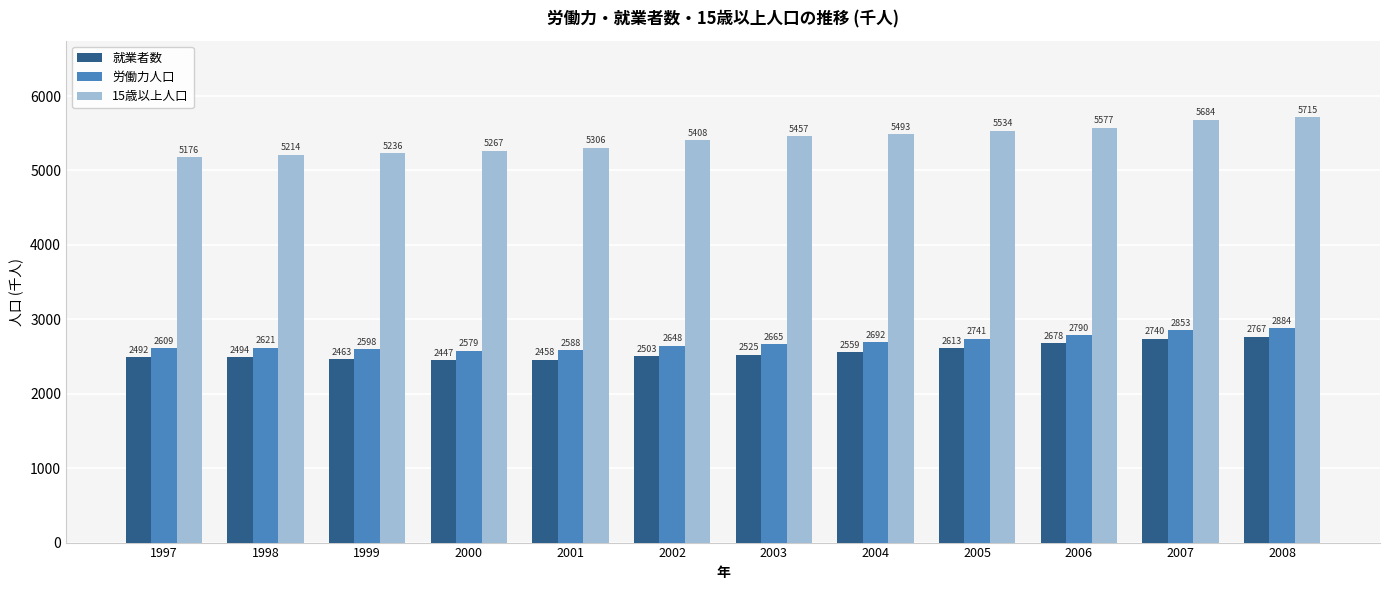

Are the bars grouped side by side (vs. stacked)?

Yes